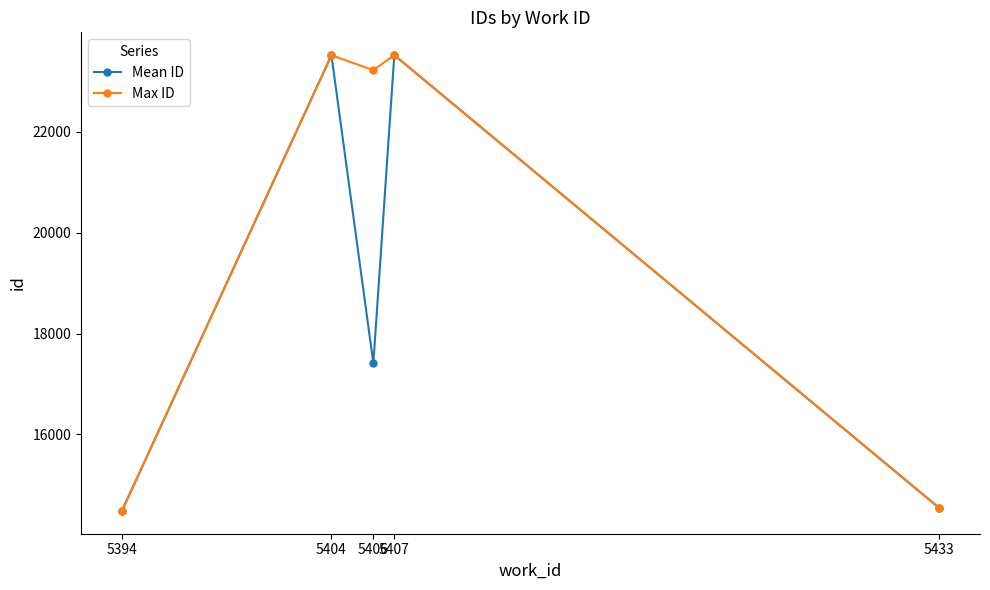

True or false: Max ID has more than 1 points higher than both neighbors.

True